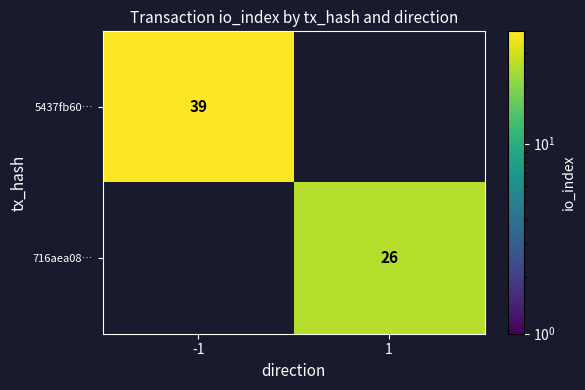

At how many categories does at least one series exceed 38?

1